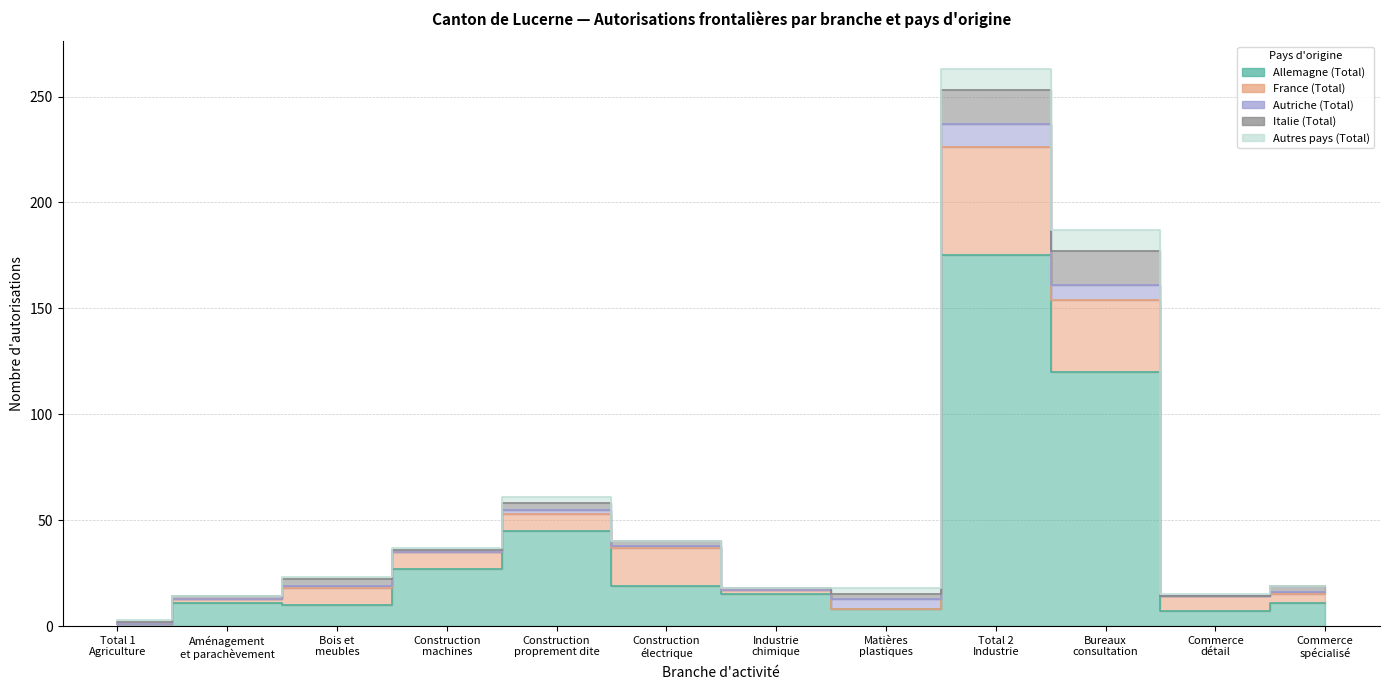

What position from the right is Commerce
détail?

2